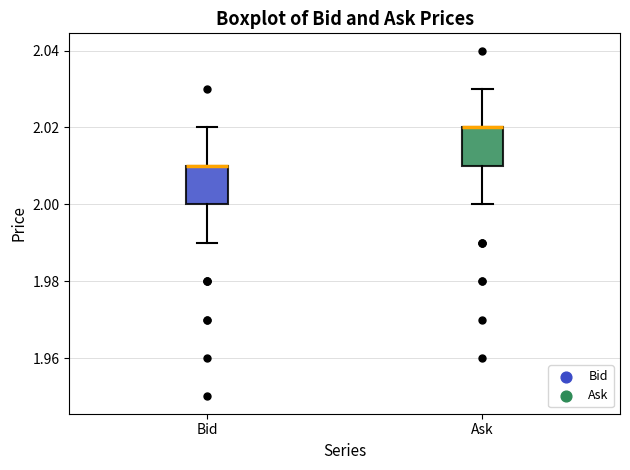

Reading left to right, transcribe this box plot: for each box, give where its median line is, the range the box spans, and where its two whiskers end, as read against the y-axis. The values are not printed on the chart, so give them approximately, as read against the axis.

Bid: median 2.01 (drawn on the box's upper edge), box 2.00 to 2.01, whiskers 1.99 to 2.02
Ask: median 2.02 (drawn on the box's upper edge), box 2.01 to 2.02, whiskers 2.00 to 2.03